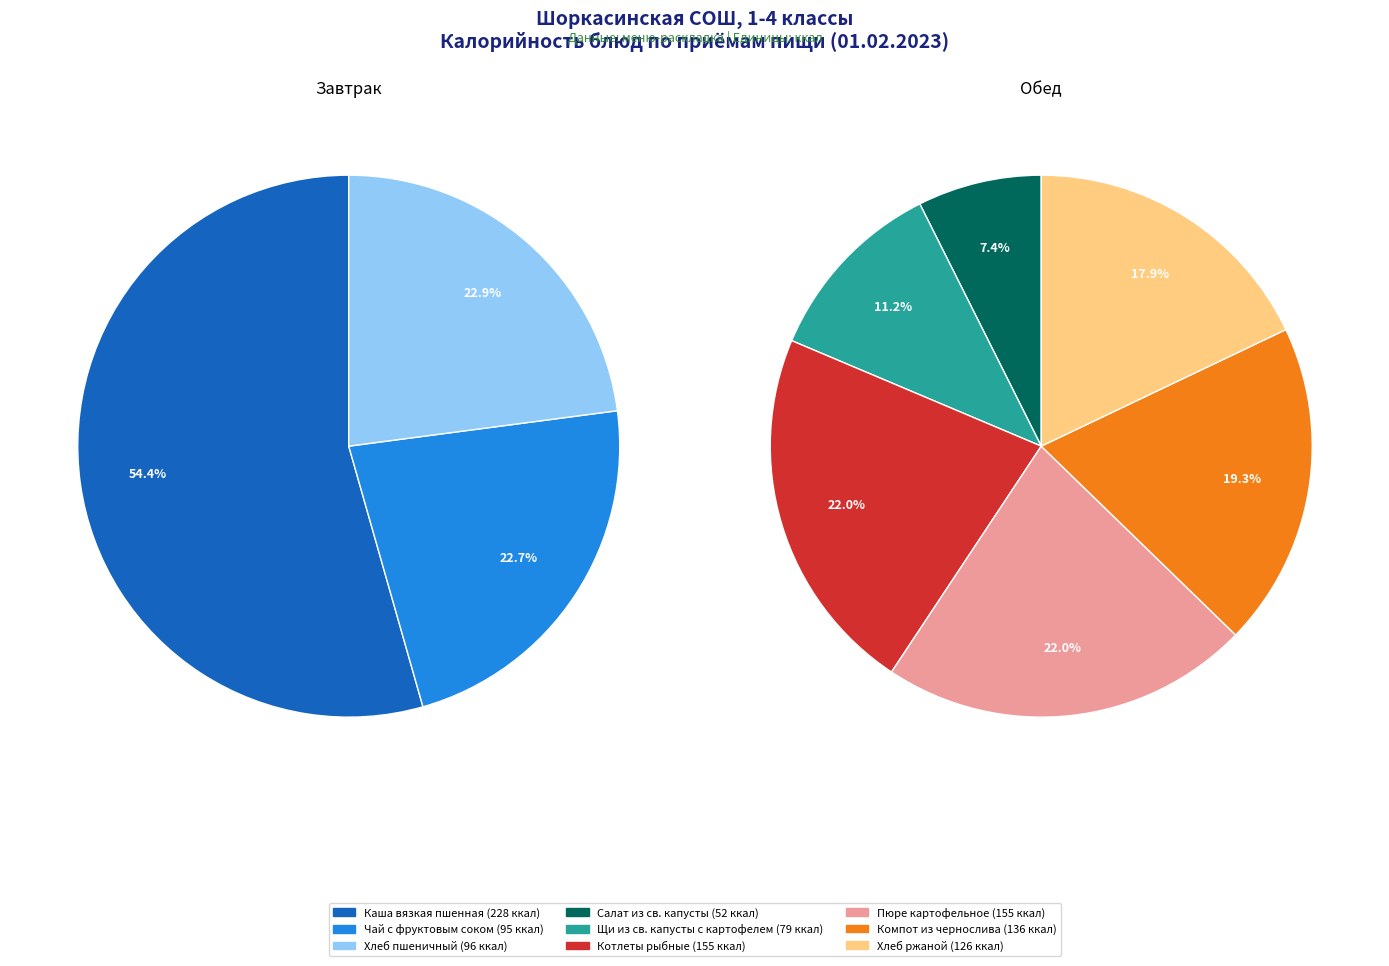

Is Компот из чернослива the majority of the pie?

No